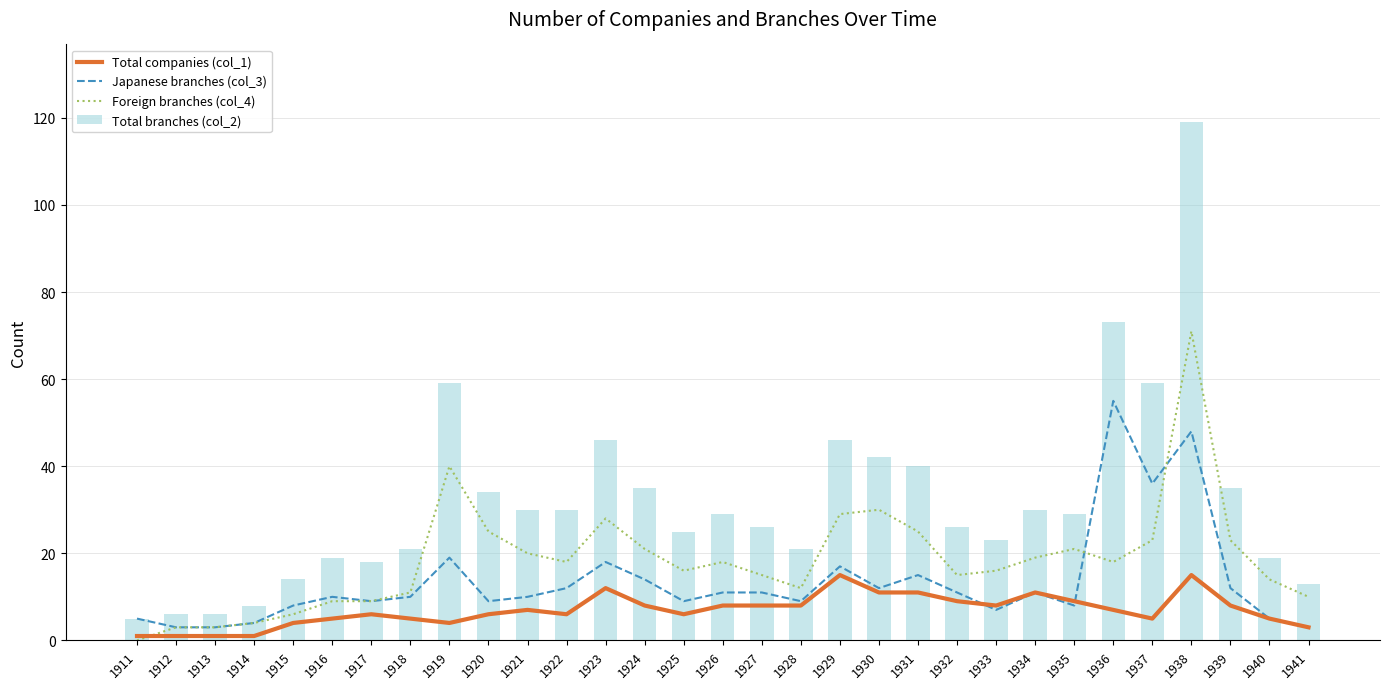

Reading right to left, list all the values displayed in this chart.

Total companies (col_1): 1941=3	1940=5	1939=8	1938=15	1937=5	1936=7	1935=9	1934=11	1933=8	1932=9	1931=11	1930=11	1929=15	1928=8	1927=8	1926=8	1925=6	1924=8	1923=12	1922=6	1921=7	1920=6	1919=4	1918=5	1917=6	1916=5	1915=4	1914=1	1913=1	1912=1	1911=1
Japanese branches (col_3): 1941=3	1940=5	1939=12	1938=48	1937=36	1936=55	1935=8	1934=11	1933=7	1932=11	1931=15	1930=12	1929=17	1928=9	1927=11	1926=11	1925=9	1924=14	1923=18	1922=12	1921=10	1920=9	1919=19	1918=10	1917=9	1916=10	1915=8	1914=4	1913=3	1912=3	1911=5
Foreign branches (col_4): 1941=10	1940=14	1939=23	1938=71	1937=23	1936=18	1935=21	1934=19	1933=16	1932=15	1931=25	1930=30	1929=29	1928=12	1927=15	1926=18	1925=16	1924=21	1923=28	1922=18	1921=20	1920=25	1919=40	1918=11	1917=9	1916=9	1915=6	1914=4	1913=3	1912=3	1911=0